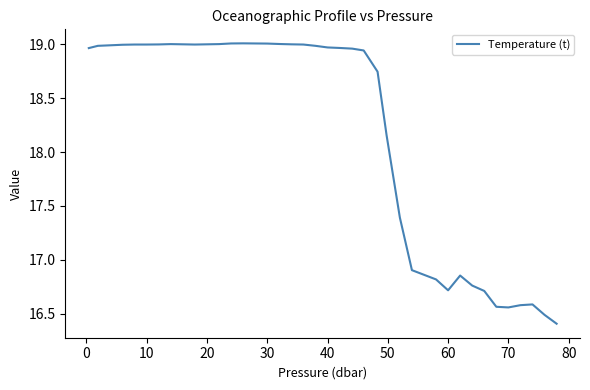

What is the difference between the maximum and minimum values?

2.6